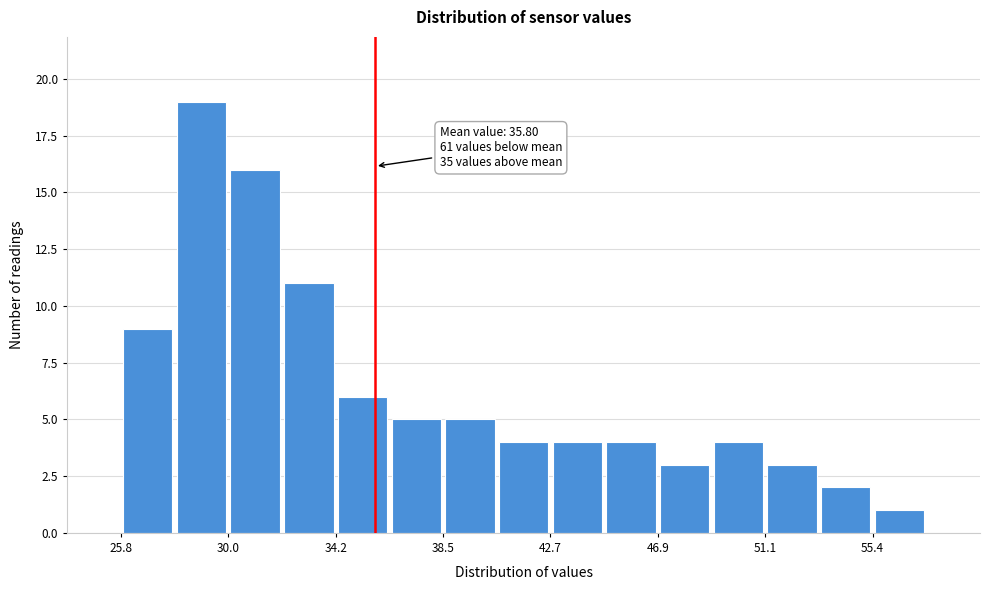

Over which range of the x-axis is the bar tallest?

28.0 to 30.0